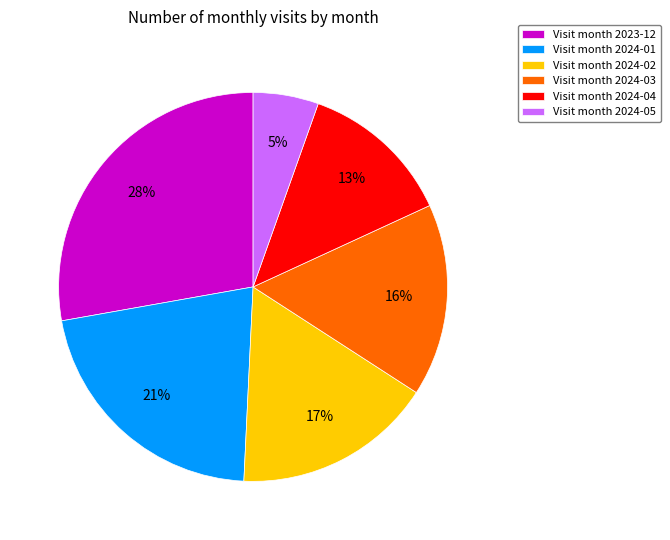

To the nearest percent, what is the combined percentage of Visit month 2024-05 and Visit month 2023-12?

33%